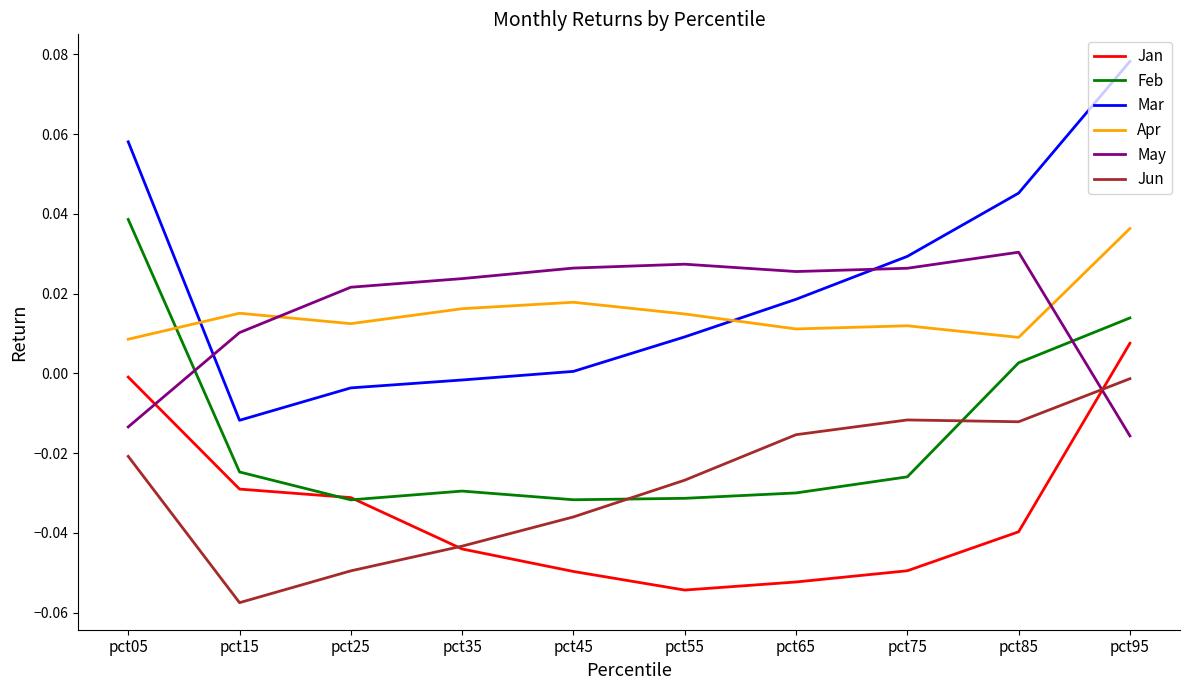

True or false: Mar has more than 2 interior local peaks.

False